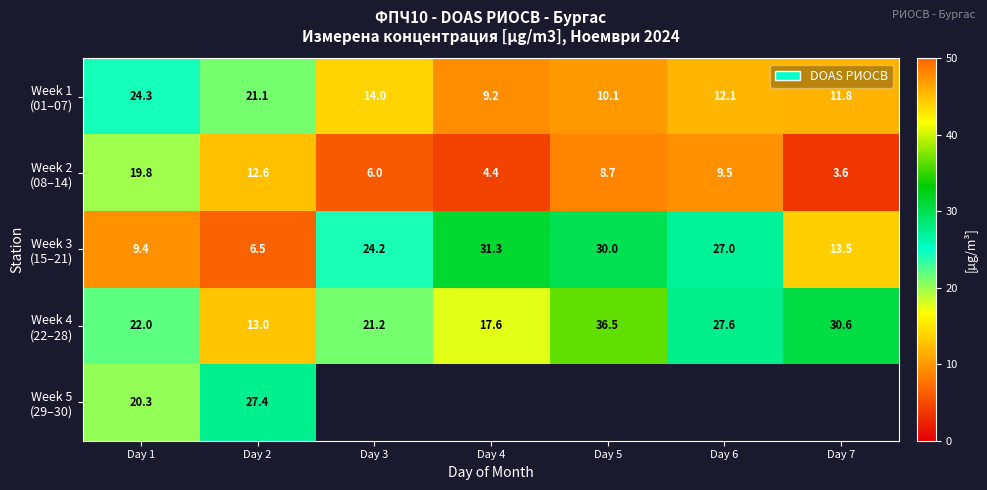

What is the spread (max minus min) of values at Day 2?

20.9